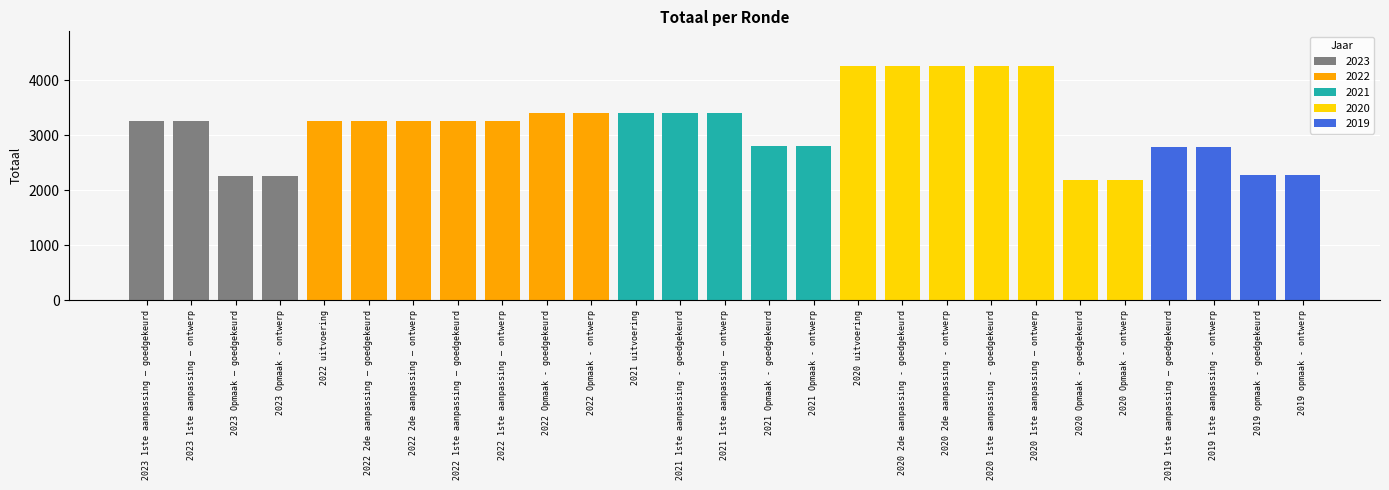

What is the change in value from 2022 Opmaak - ontwerp to 2021 Opmaak - goedgekeurd?

-590